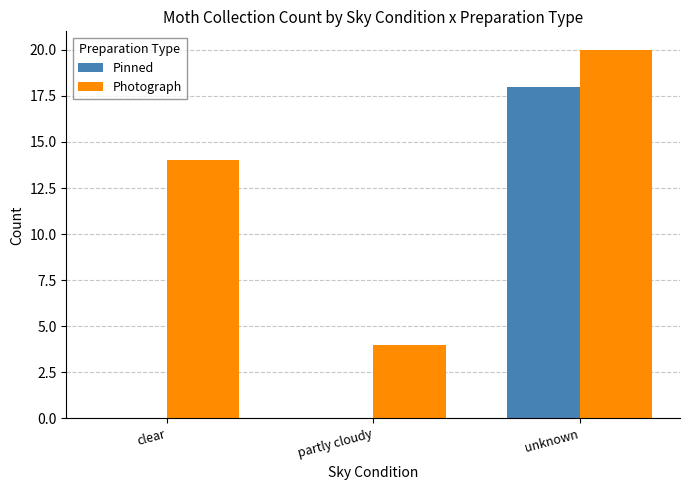

What is the maximum value shown in the chart?

20